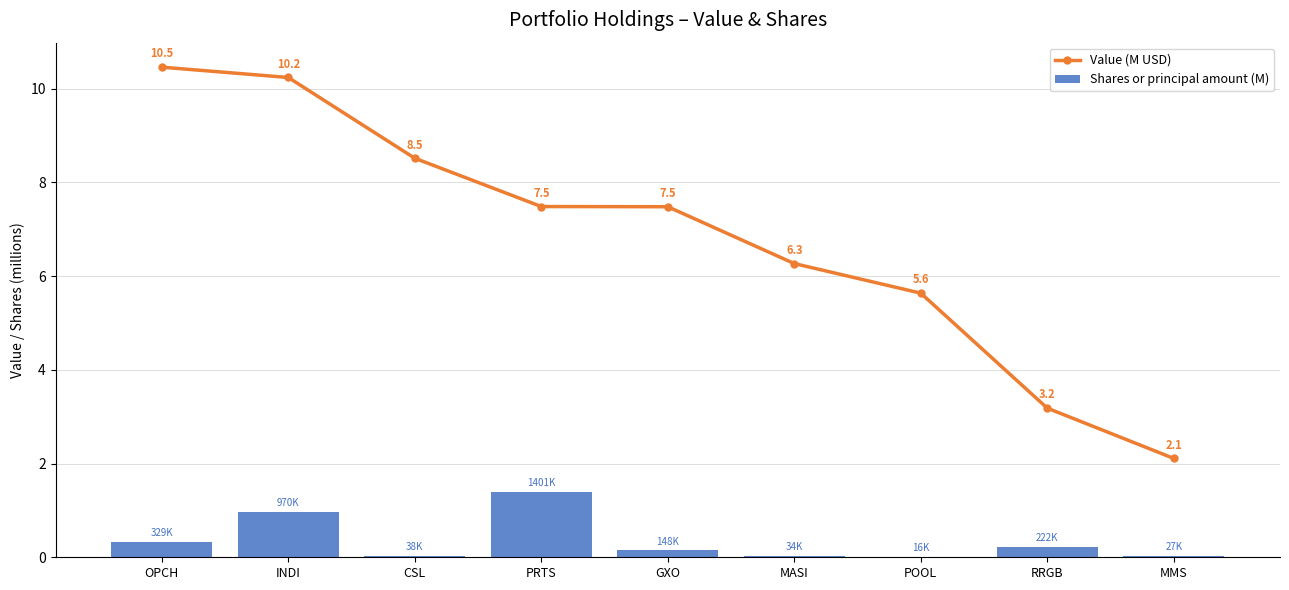

What are all the series names shown in the legend?

Value (M USD), Shares or principal amount (M)